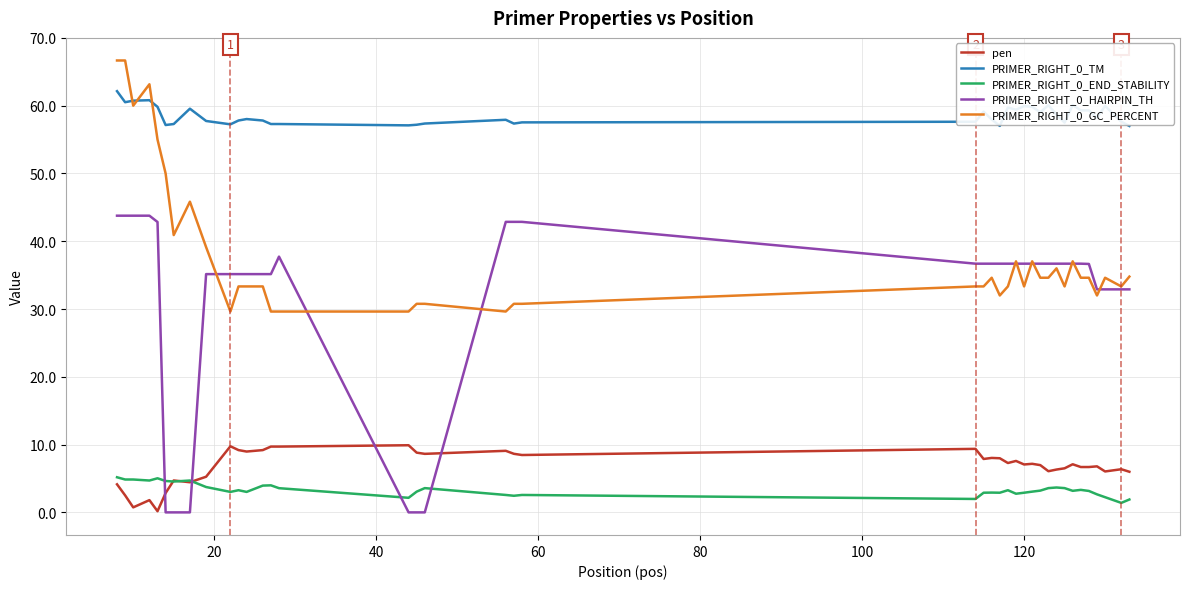

Which series has the largest total across all categories?

PRIMER_RIGHT_0_TM